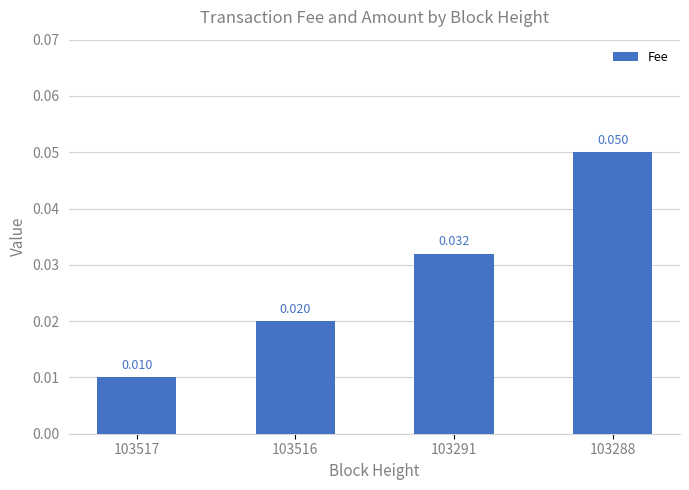

List the labels in order of value, largest first.

103288, 103291, 103516, 103517